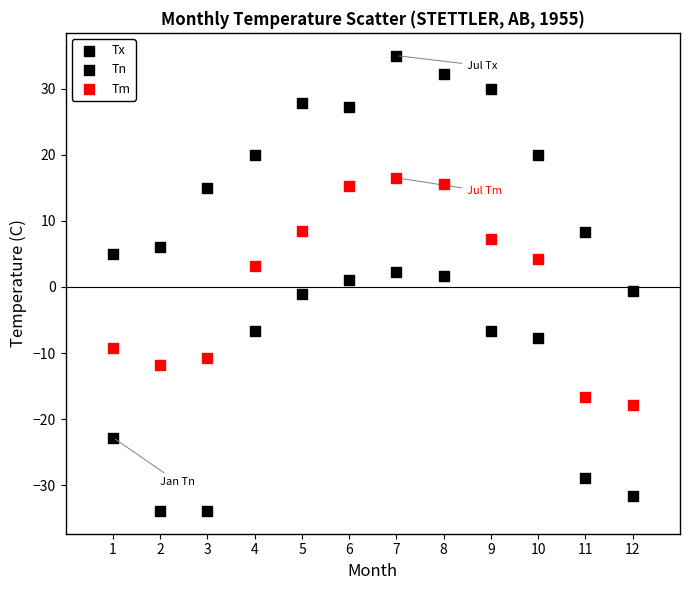

How many data points are displayed?

36